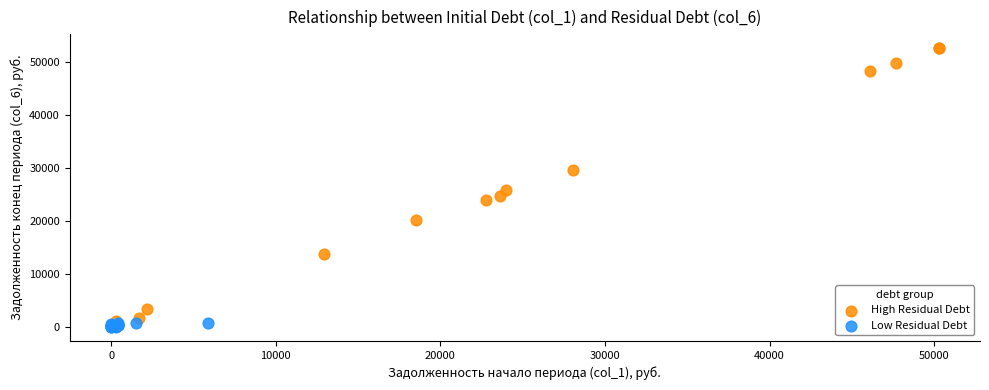

Which series has the largest Y range (max minus min)?

High Residual Debt